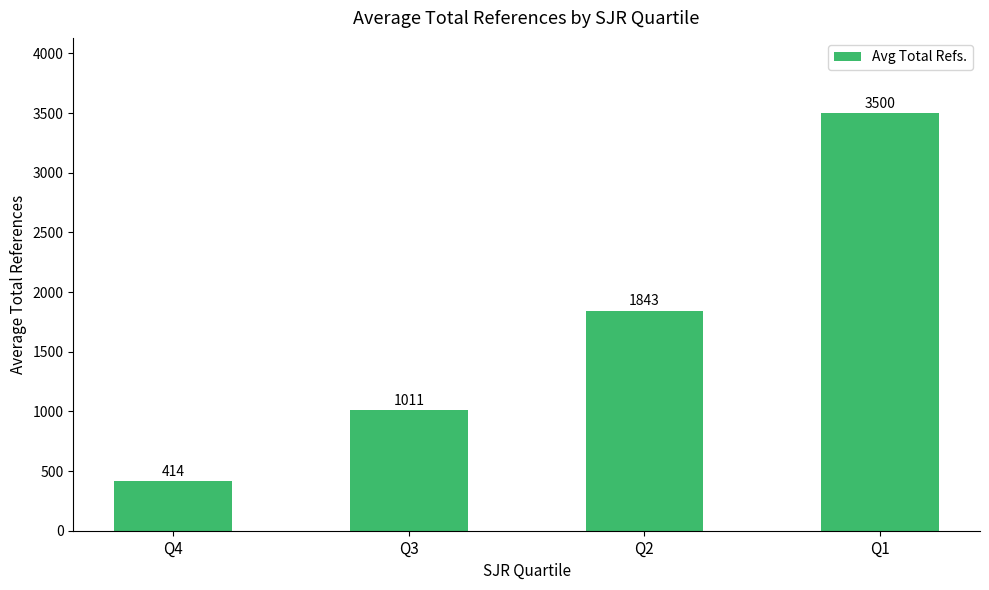

Reading right to left, what are all the values shown in this chart?

3500	1843	1011	414